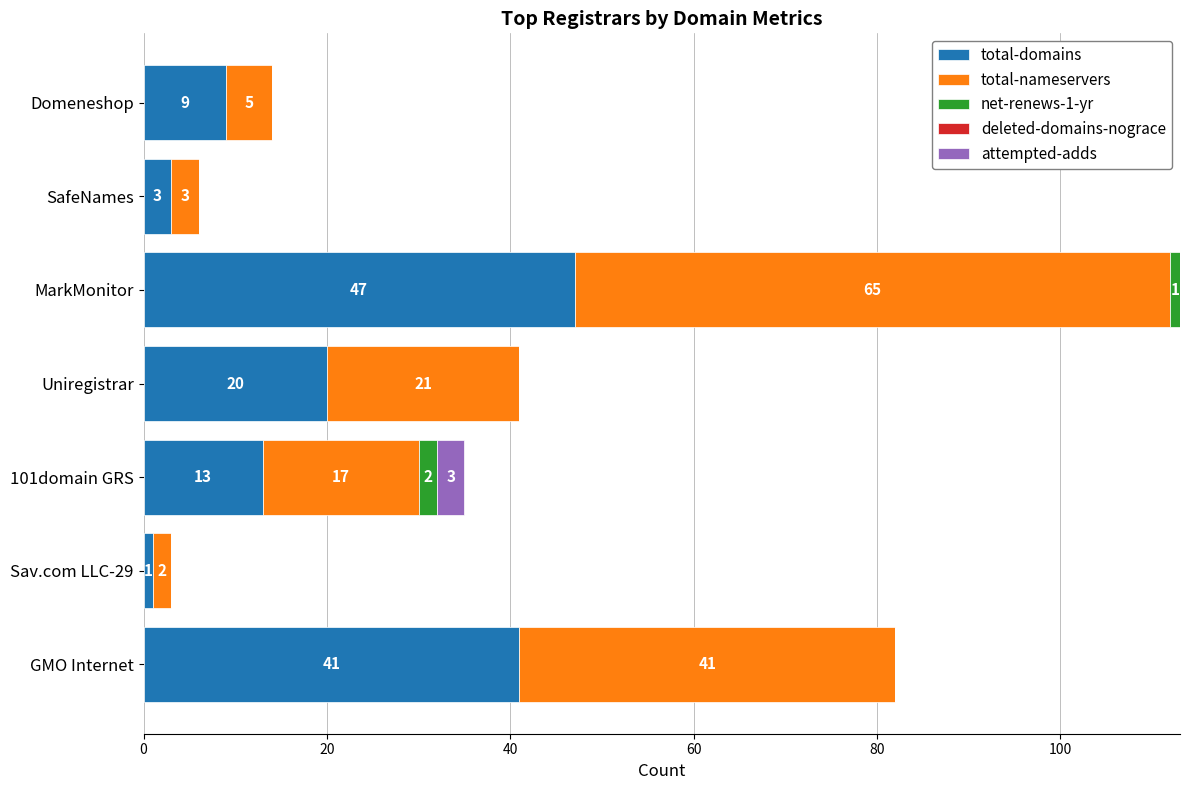

Where is total-domains nearest to the value 24?

Uniregistrar